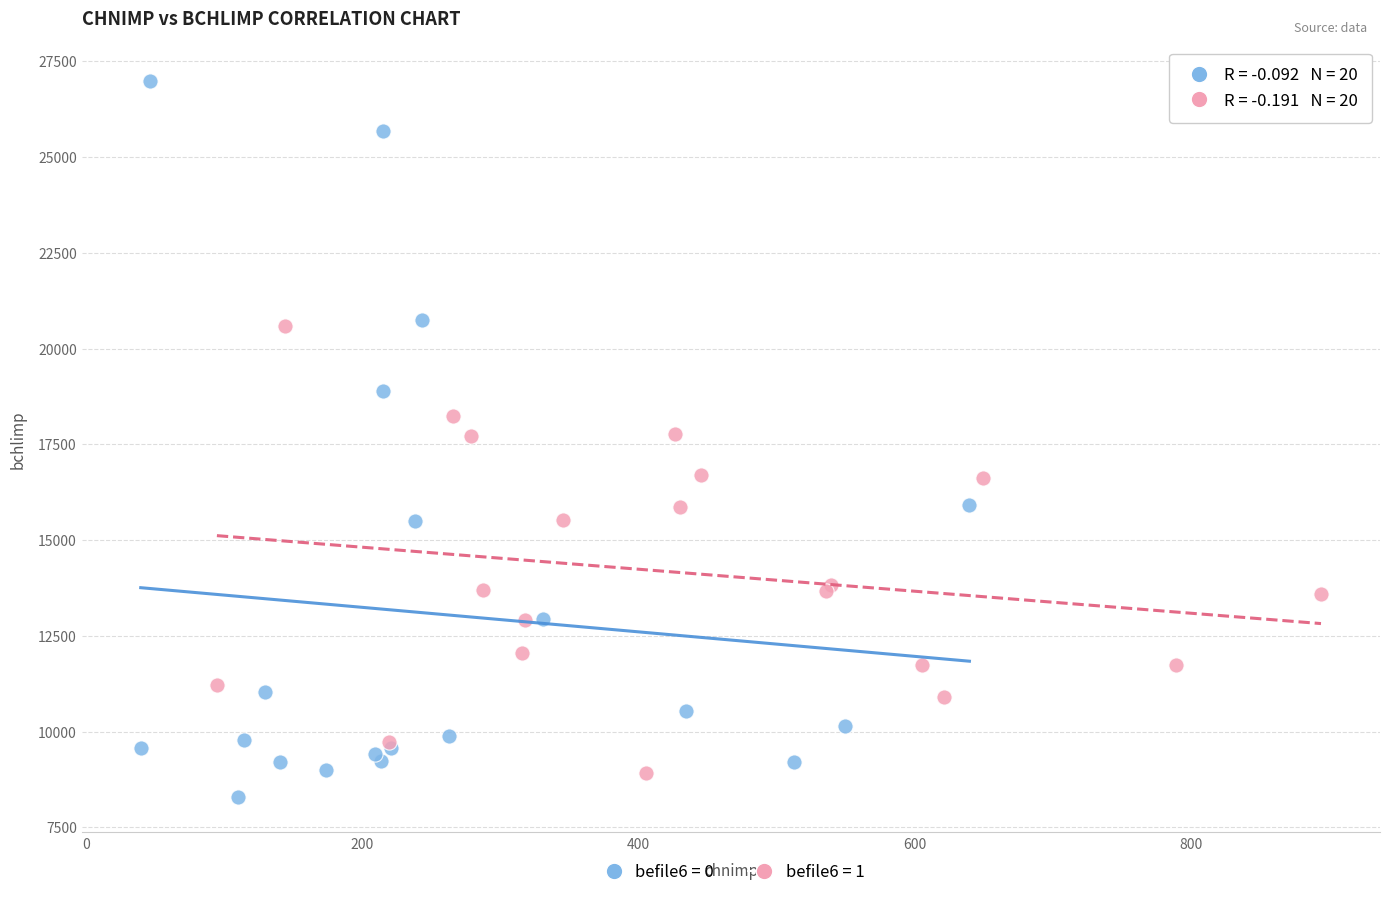

Which series contains the highest Y value?

befile6 = 0